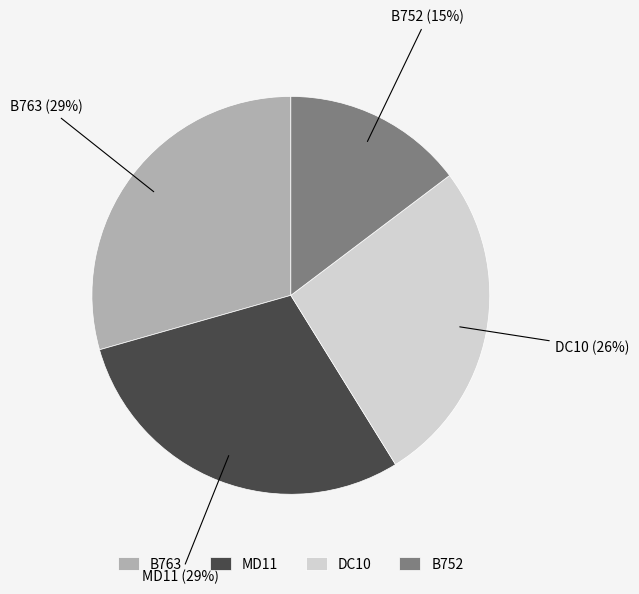

Is there a majority slice in this chart?

No